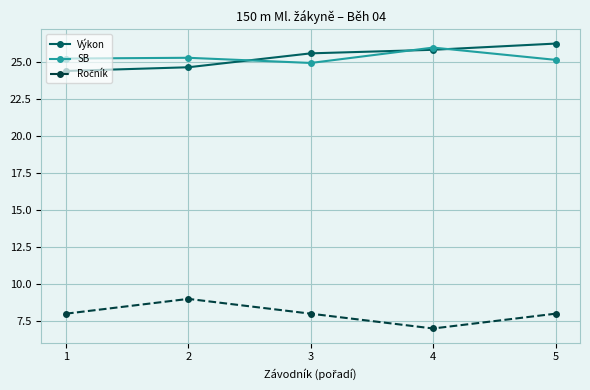

Count the Výkon values in the range 24 to 25.

2